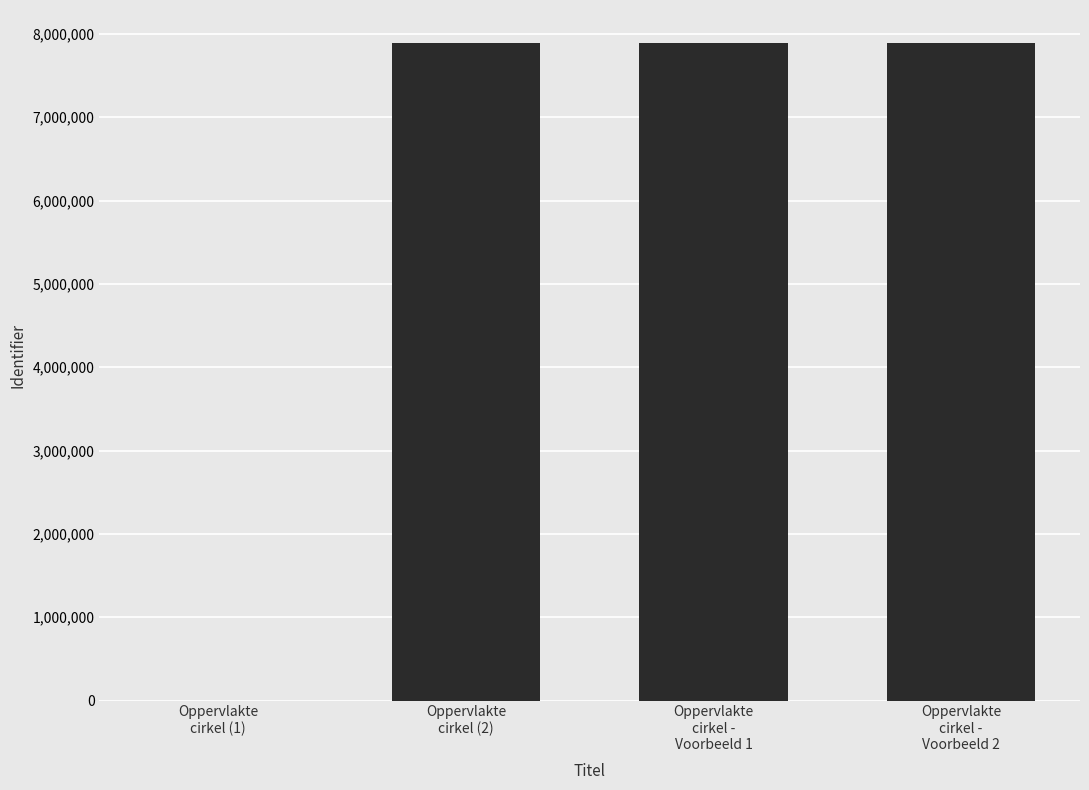

What is the greatest value displayed?

7892201